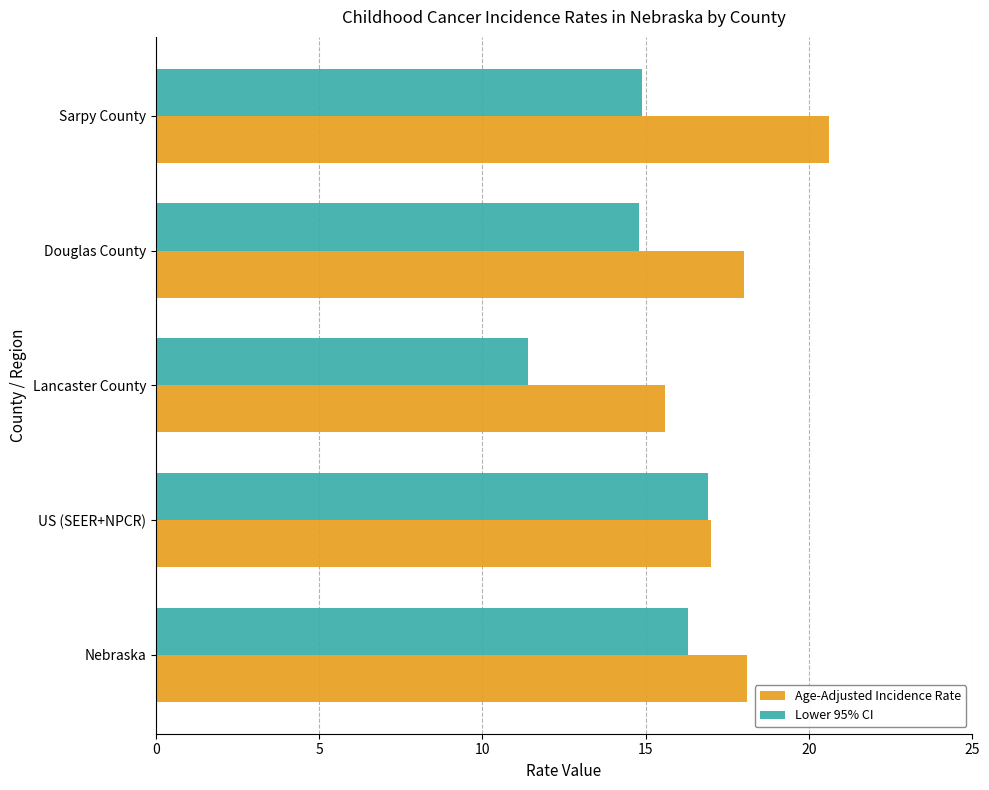

Rank the series by their average value, from lowest to highest.

Lower 95% CI, Age-Adjusted Incidence Rate